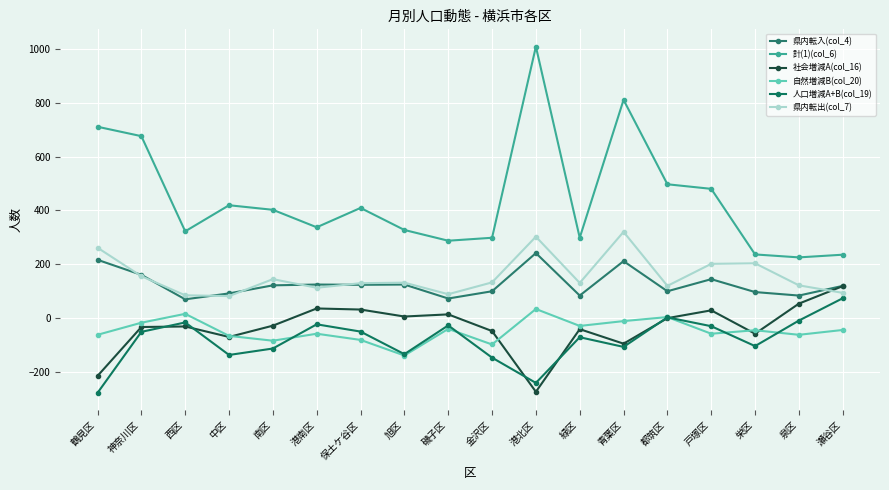

What is the sum of all 計(1)(col_6) values?

7979